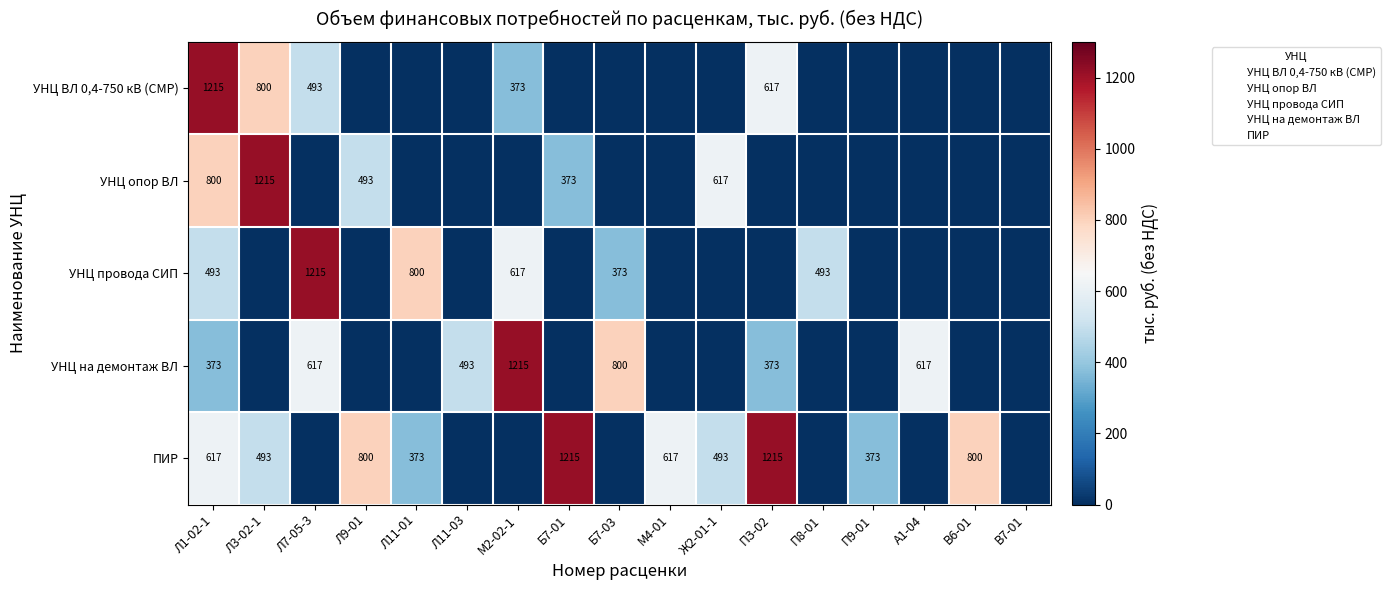

How many values in the УНЦ на демонтаж ВЛ series exceed 0?

7